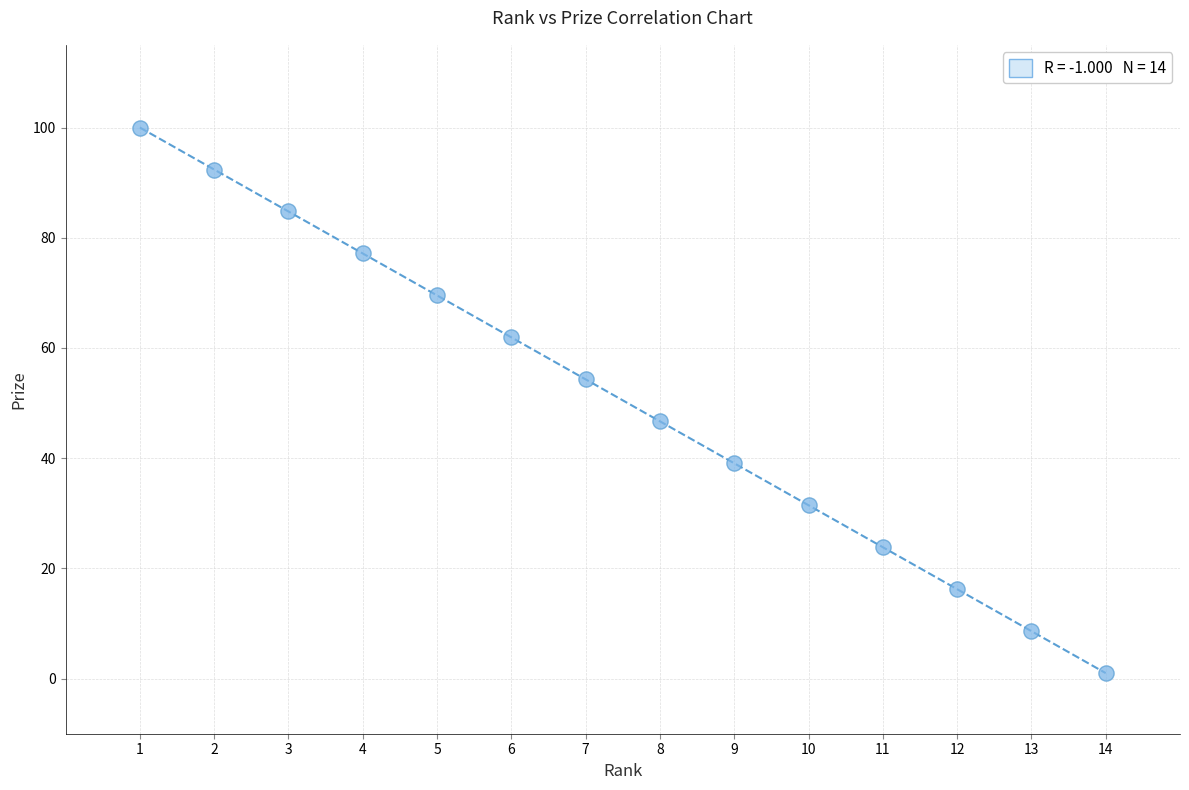

What is the range of X values (max minus min)?

13.0